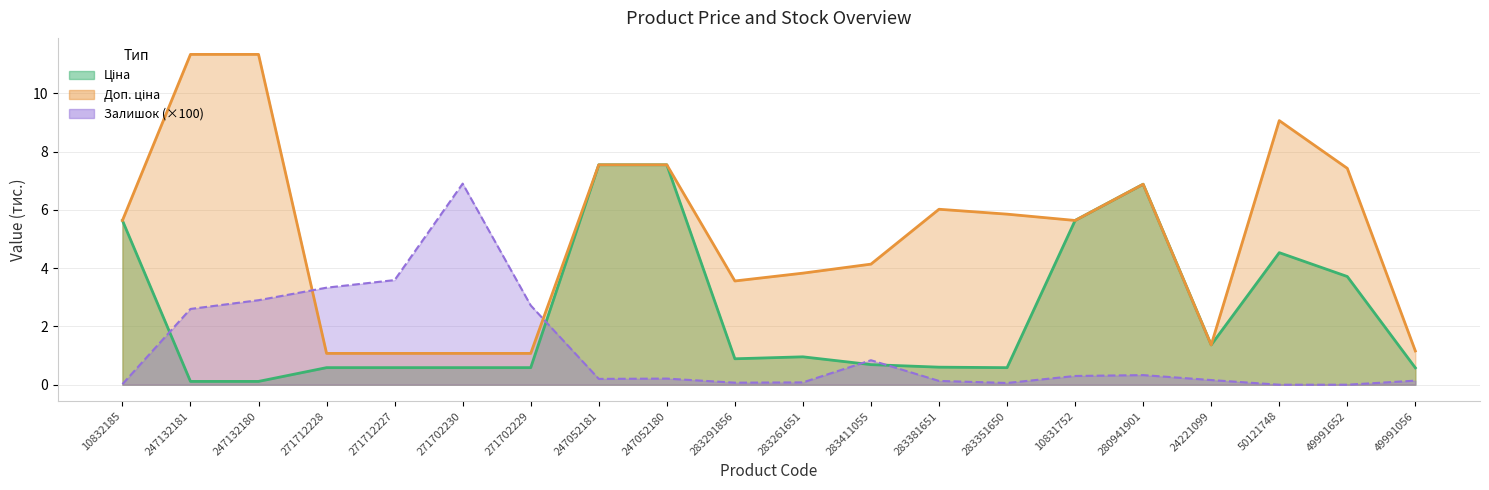

Rank the series by their average value, from highest to lowest.

Доп. ціна, Ціна, Залишок